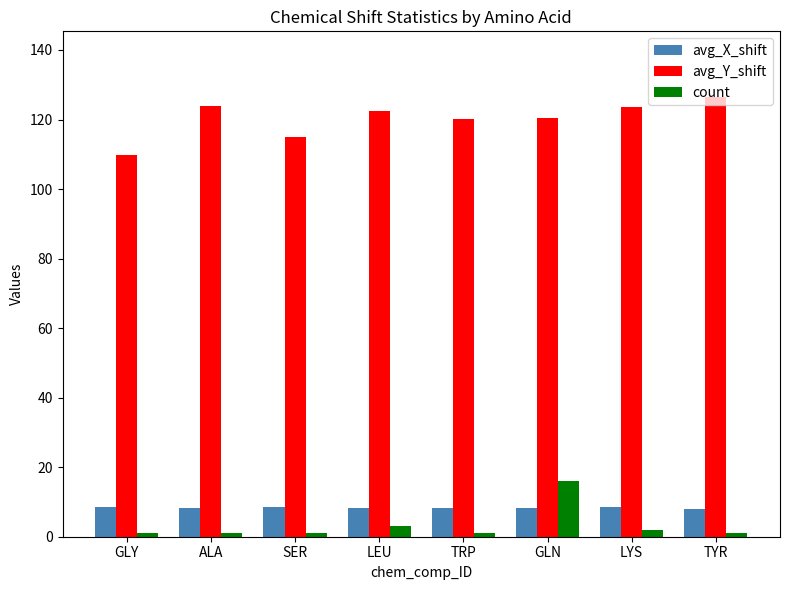

At how many categories does at least one series exceed 102?

8